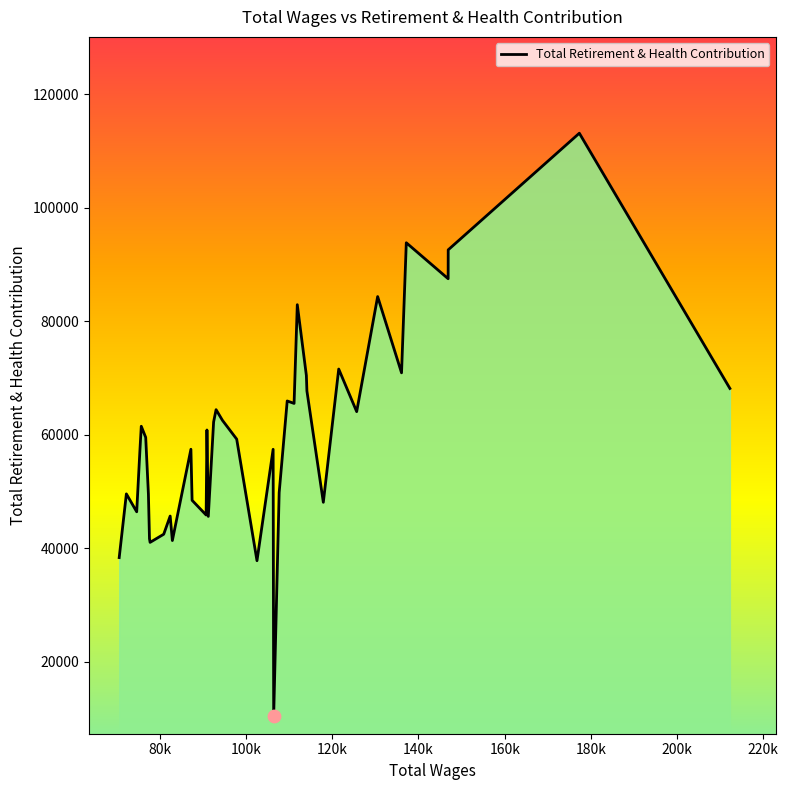

What is the minimum value shown in the chart?

10485